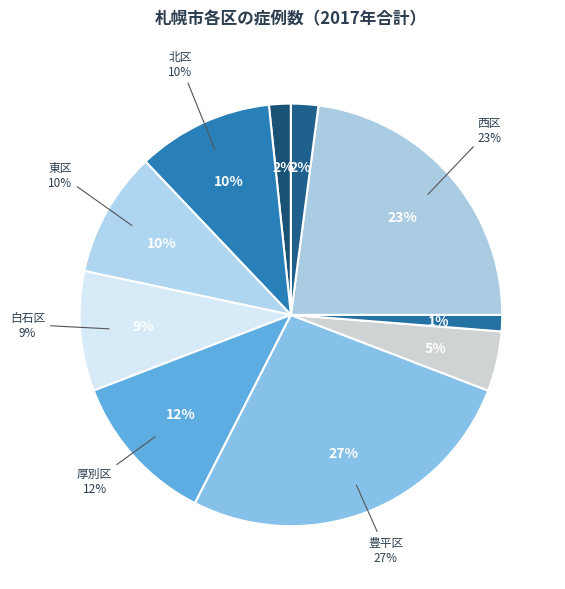

Between 東区 and 北区, which is larger?

北区